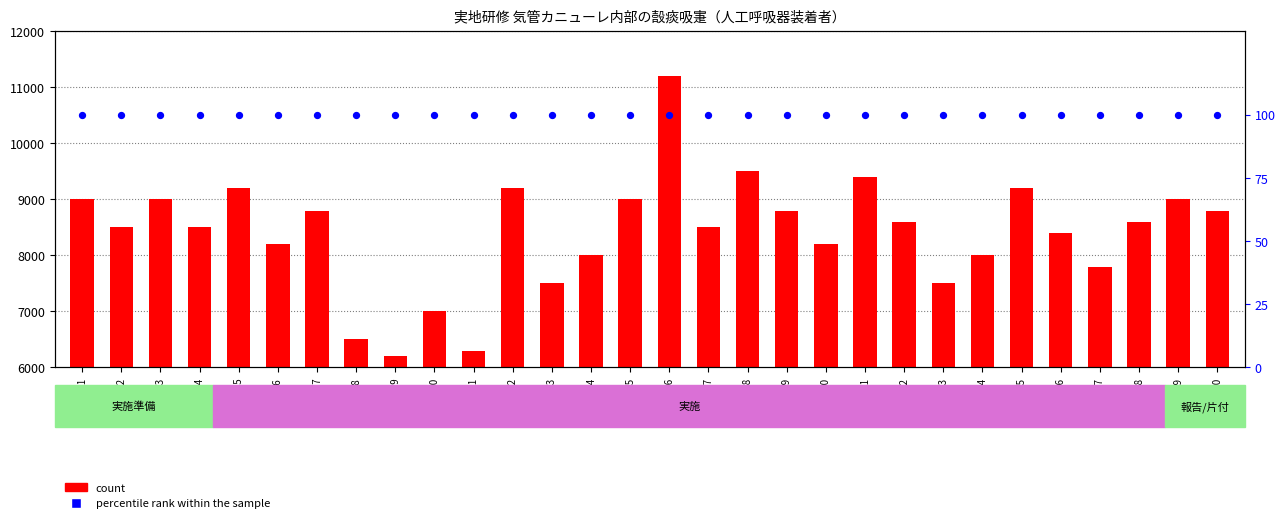

Is the value of count at 実施:12 greater than the value of percentile rank within the sample at 実施:27?

Yes